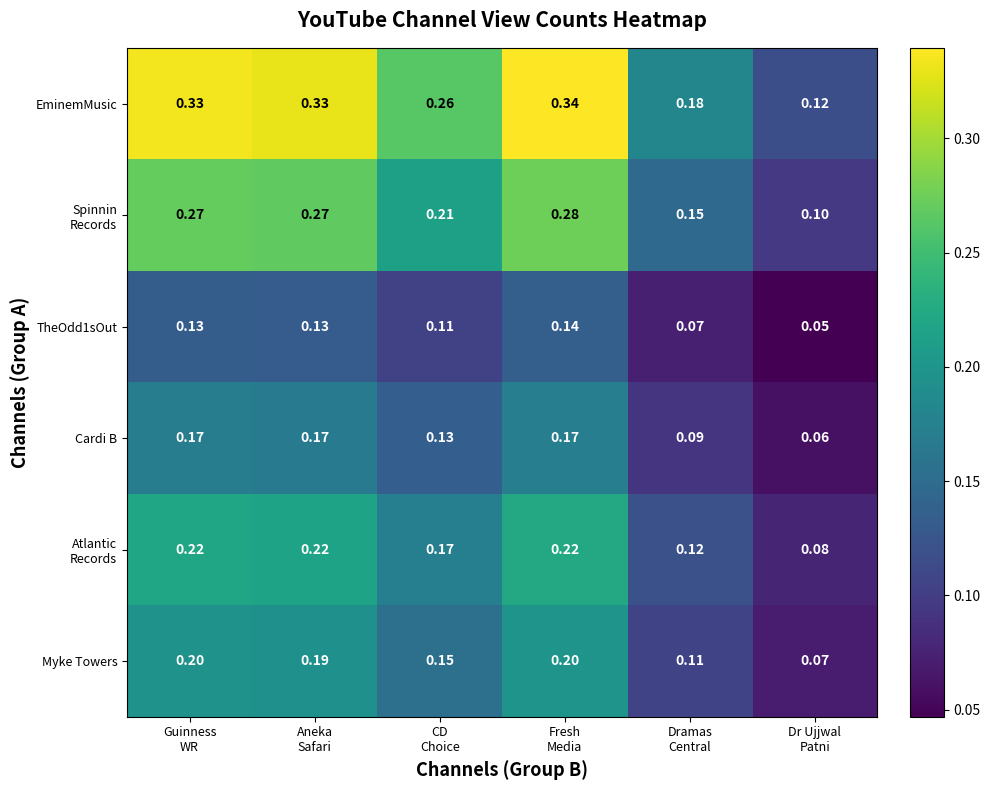

How many data points does each series have?

6